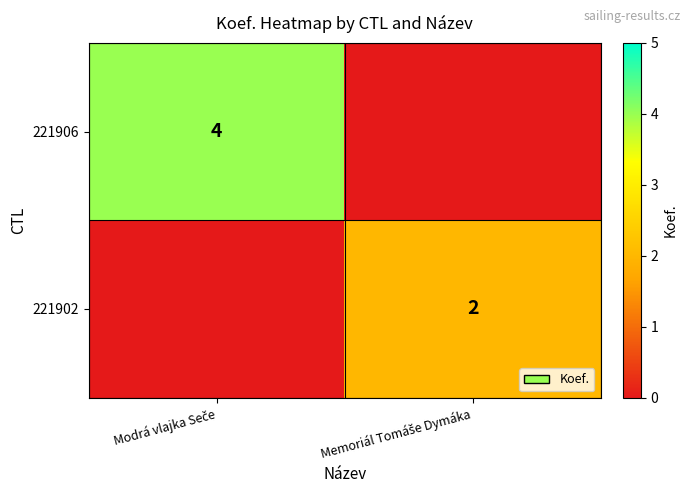

What is the difference between the highest and lowest values at Memoriál Tomáše Dymáka?

2